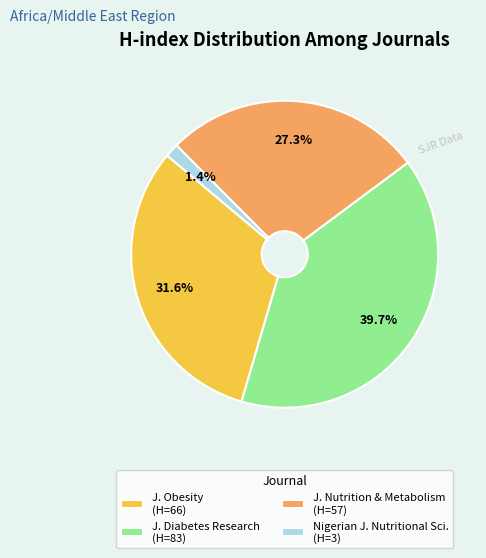

Which category has the smallest portion of the pie?

Nigerian J. Nutritional Sci. (H=3)